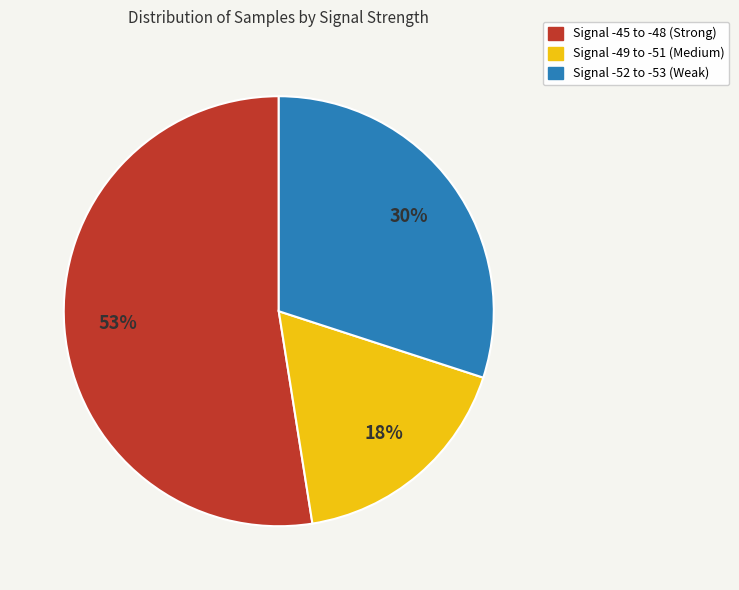

How many segments does this pie chart have?

3